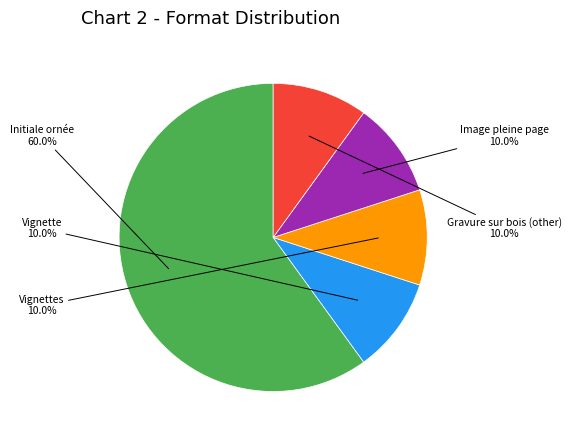

Does any single category account for the majority?

Yes